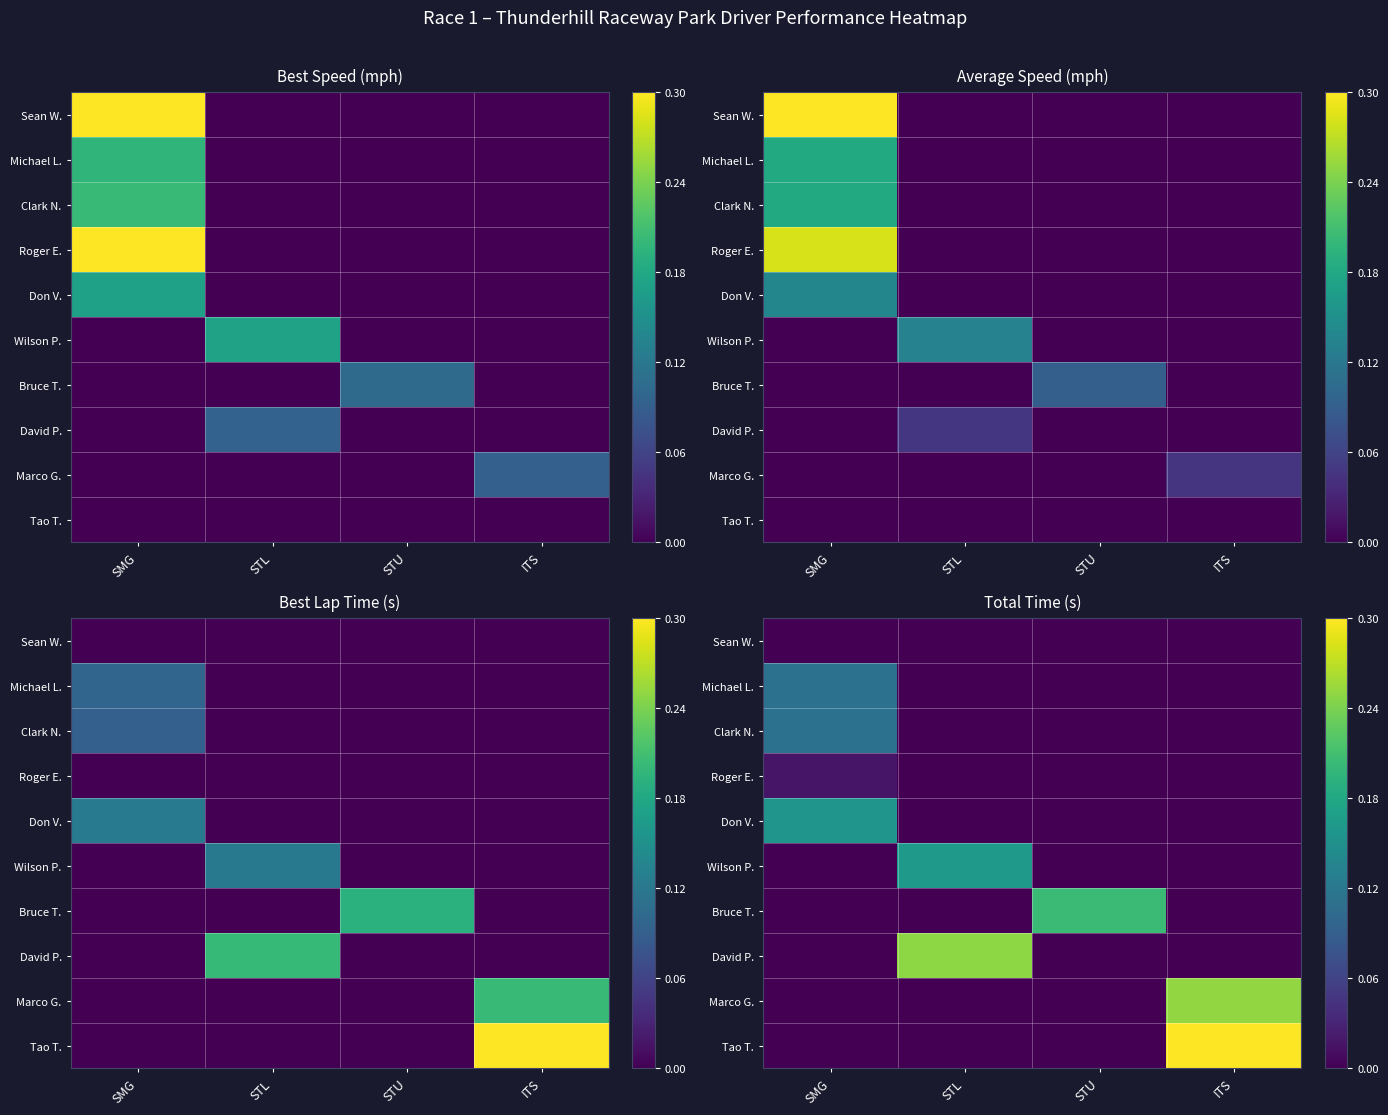

At which category does the chart reach its minimum across all series?

SMG